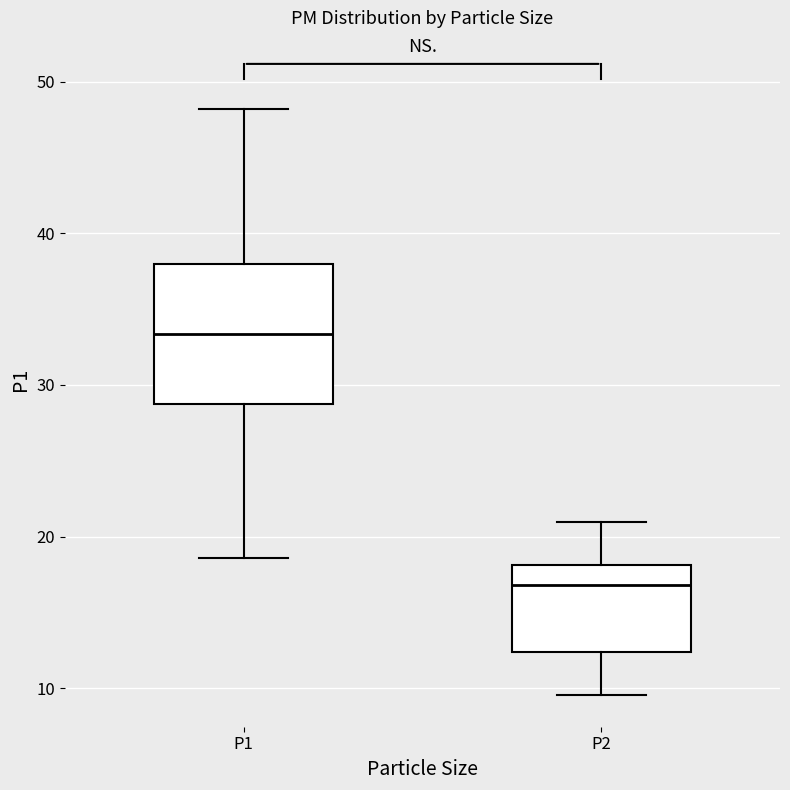

Reading left to right, read every box against the y-axis: the position of its median line, the range the box covers, and the ends of its whiskers. The values are not printed on the chart, so give them approximately, as read against the axis.

P1: median 33, box 29 to 38, whiskers 19 to 48
P2: median 17, box 12 to 18, whiskers 10 to 21